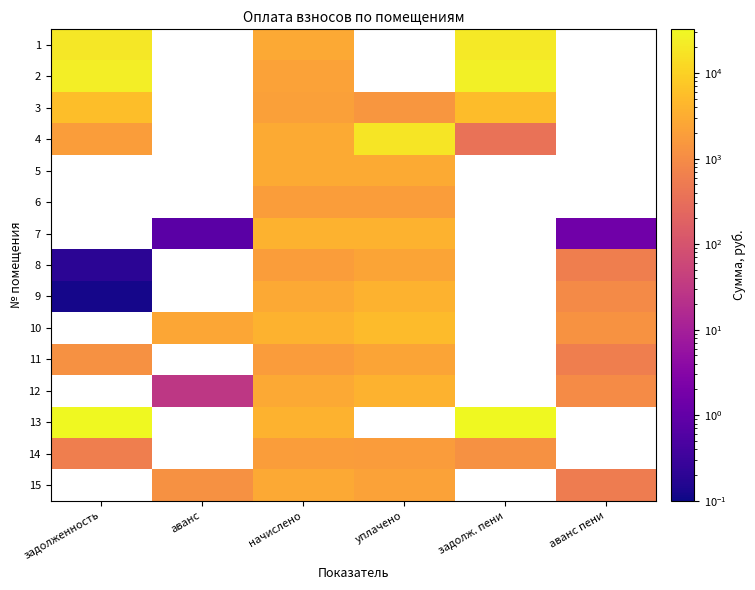

List the series in order of their peak value, highest first.

2, 1, 9, 10, 11, 12, 13, 14, 15, 4, 5, 6, 7, 8, 3